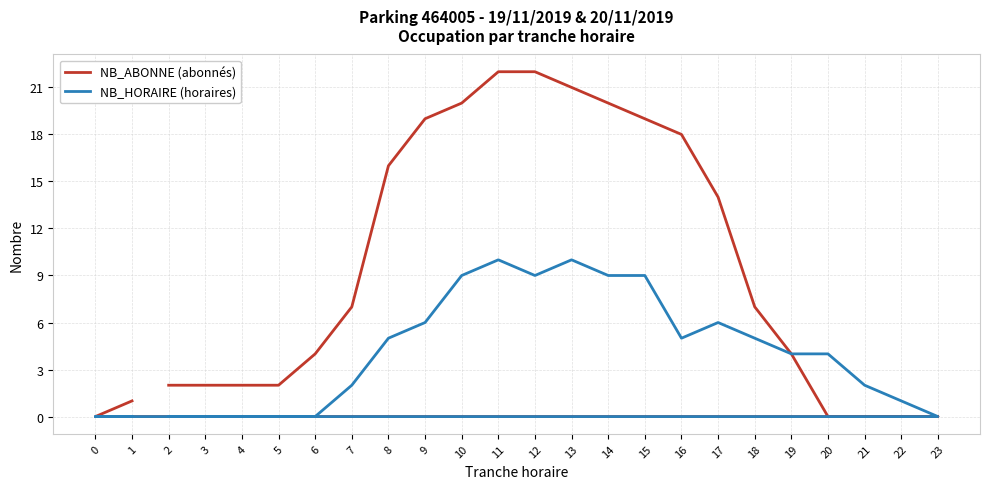

Where is NB_HORAIRE (horaires) nearest to the value 5?

8